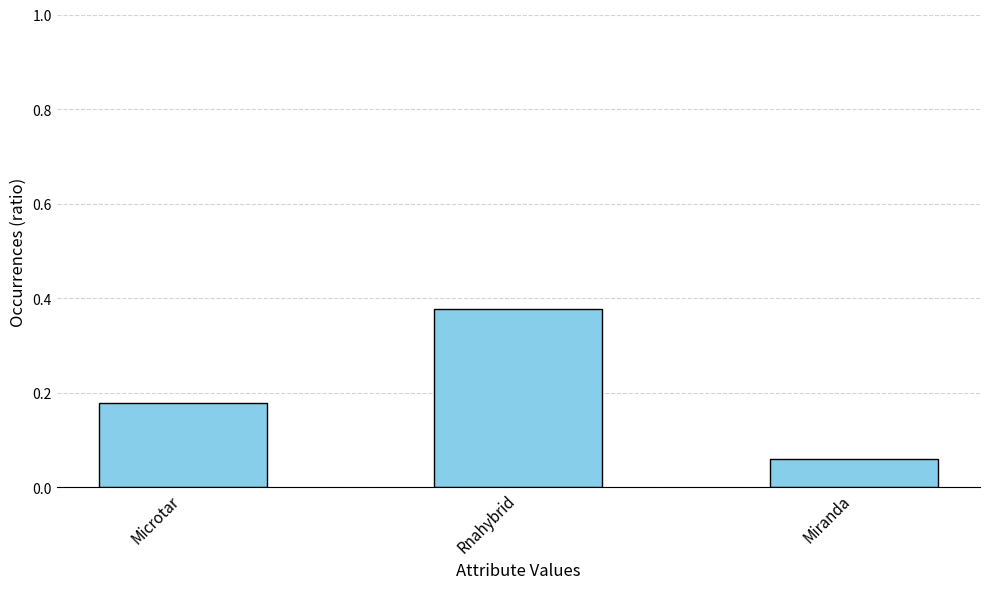

Are the bars horizontal?

No